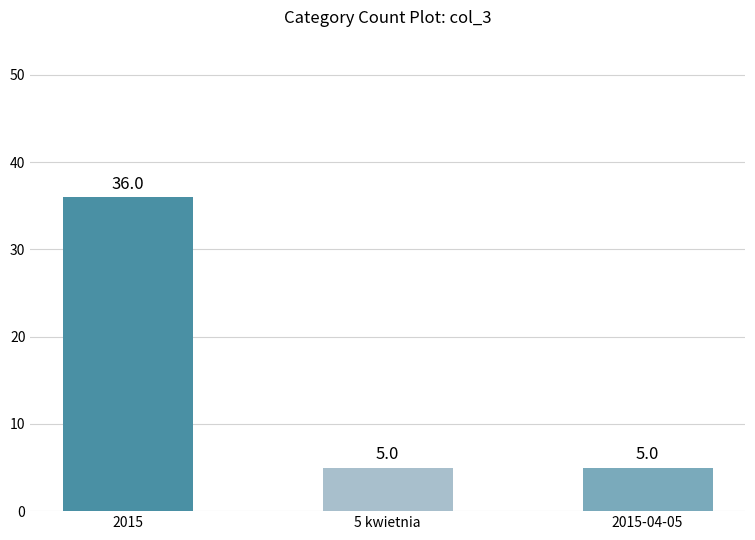

Does the chart contain stacked bars?

No